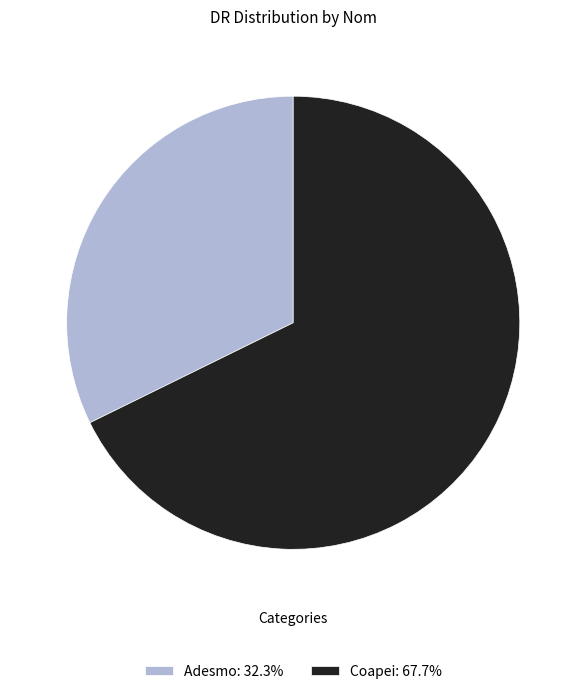

Rank the categories by value from highest to lowest.

Coapei, Adesmo